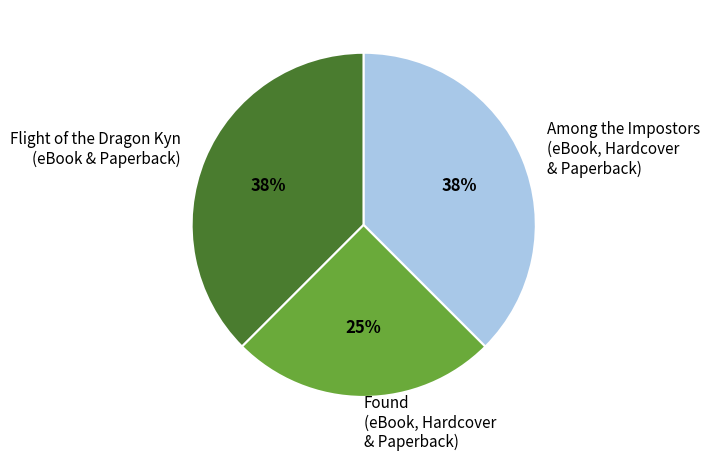

Count the number of slices in the pie.

3